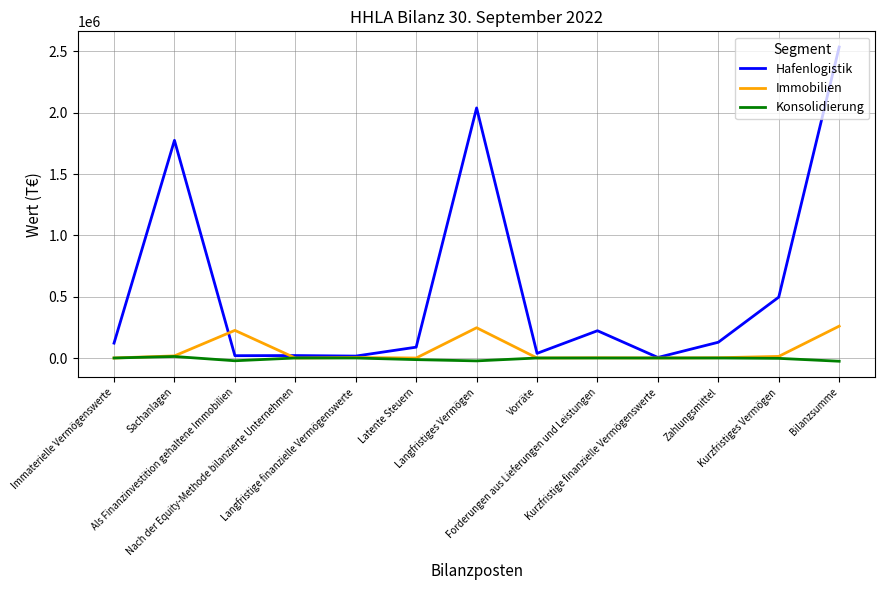

Is it true that Hafenlogistik equals 924546 at Bilanzsumme?

False